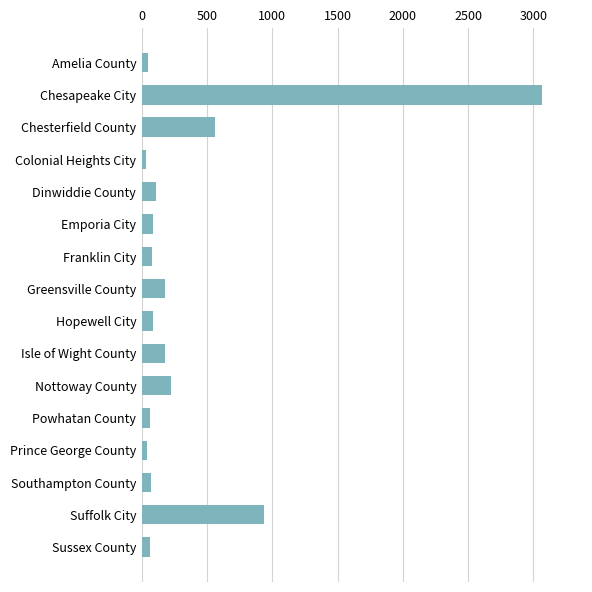

What is the maximum value shown in the chart?

3068